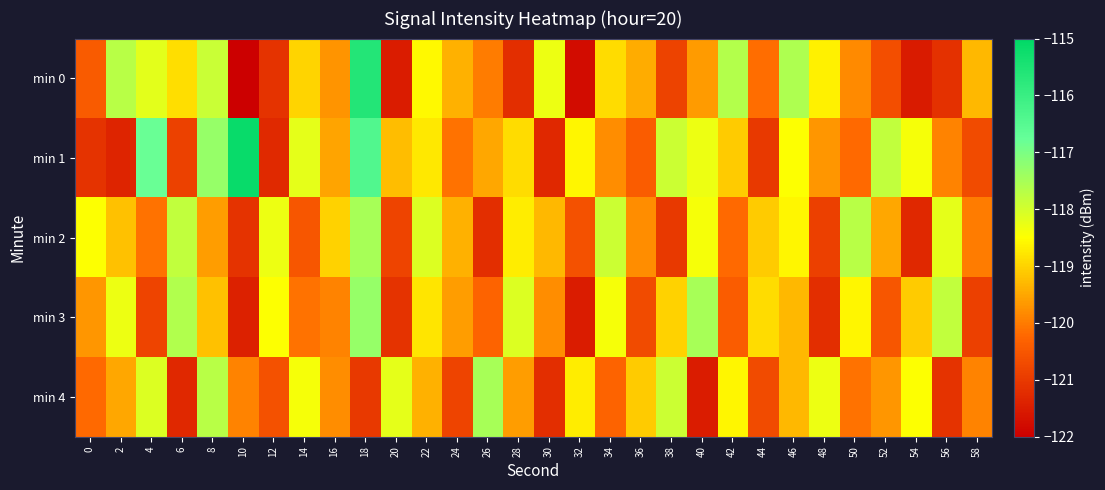

At which category is the sum across all series the highest?

18